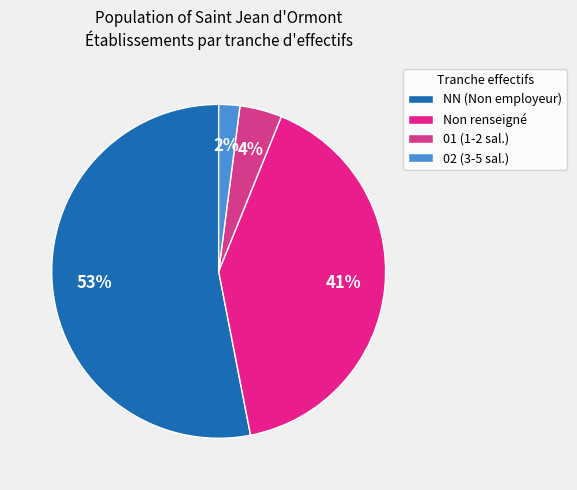

How many segments does this pie chart have?

4